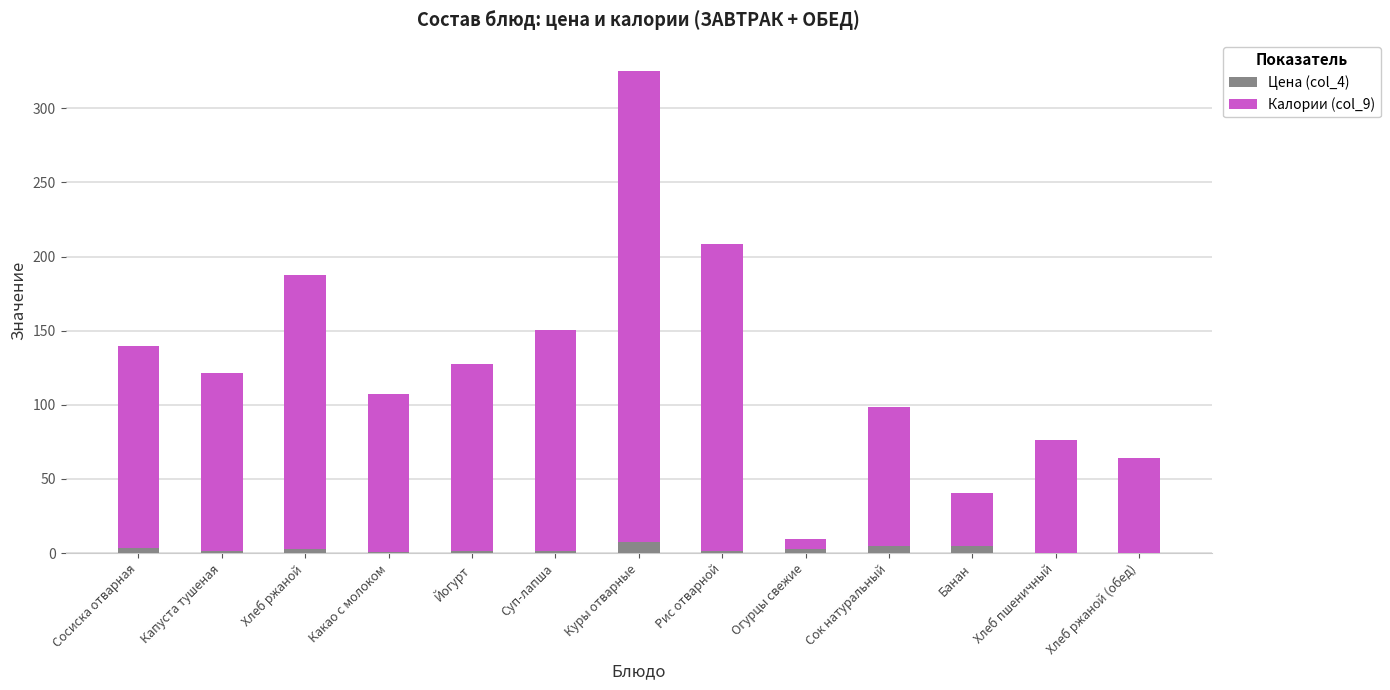

How many series are shown in this chart?

2